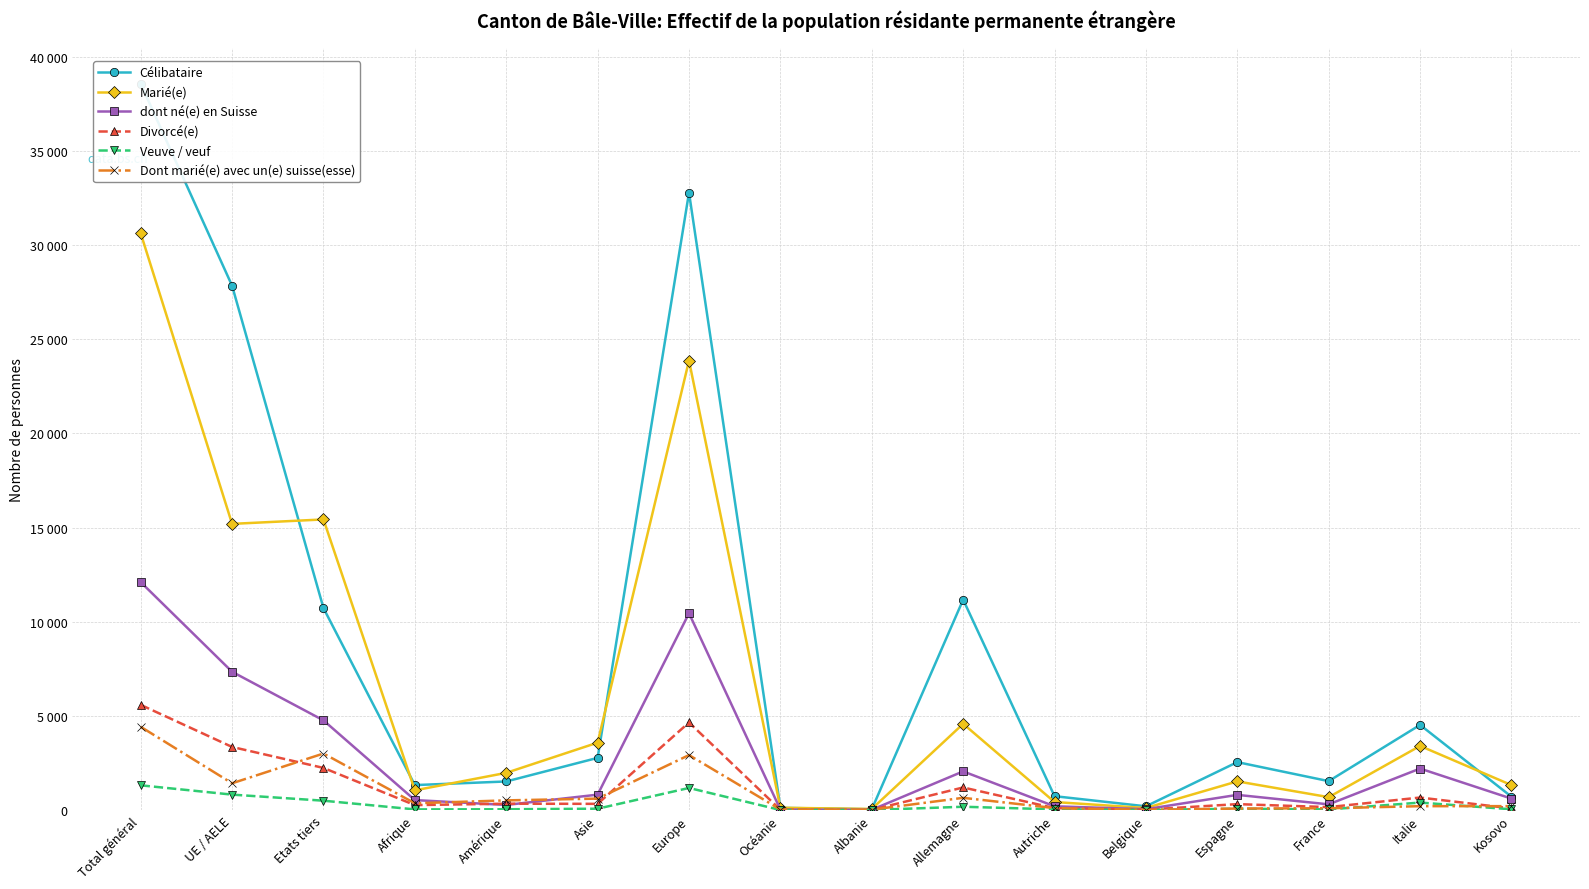

Rank the series at Asie from lowest to highest value.

Veuve / veuf, Divorcé(e), Dont marié(e) avec un(e) suisse(esse), dont né(e) en Suisse, Célibataire, Marié(e)